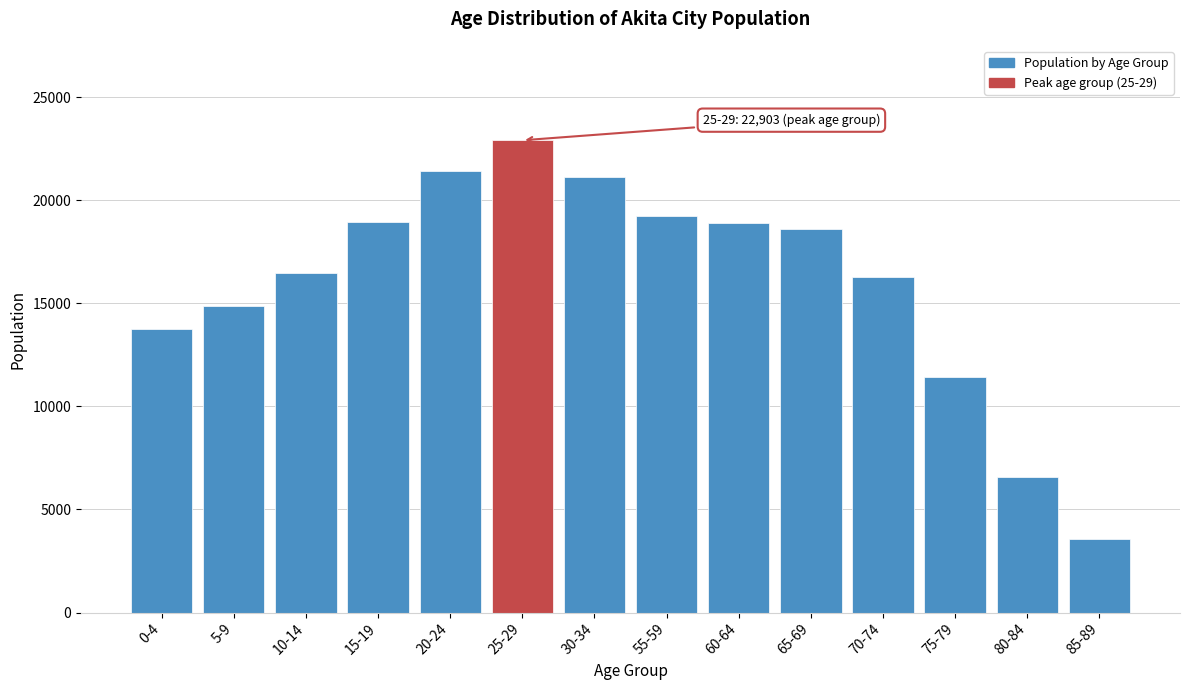

At which label is the value closest to 13238?

0-4